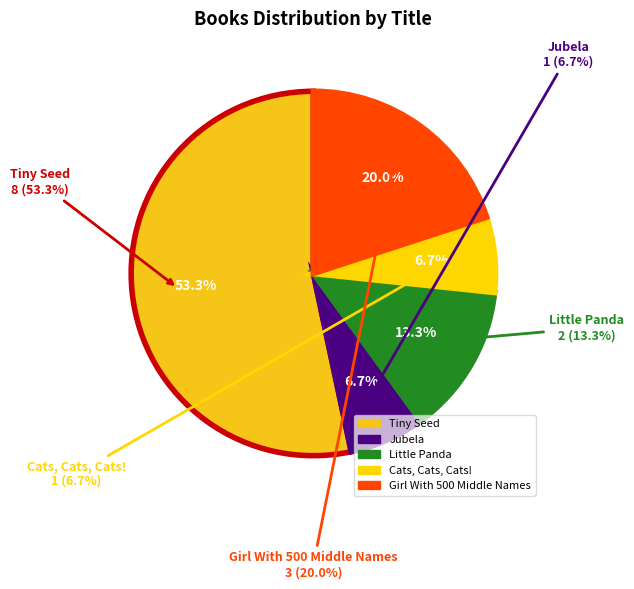

How much of the chart is everything except Jubela?

93.3%